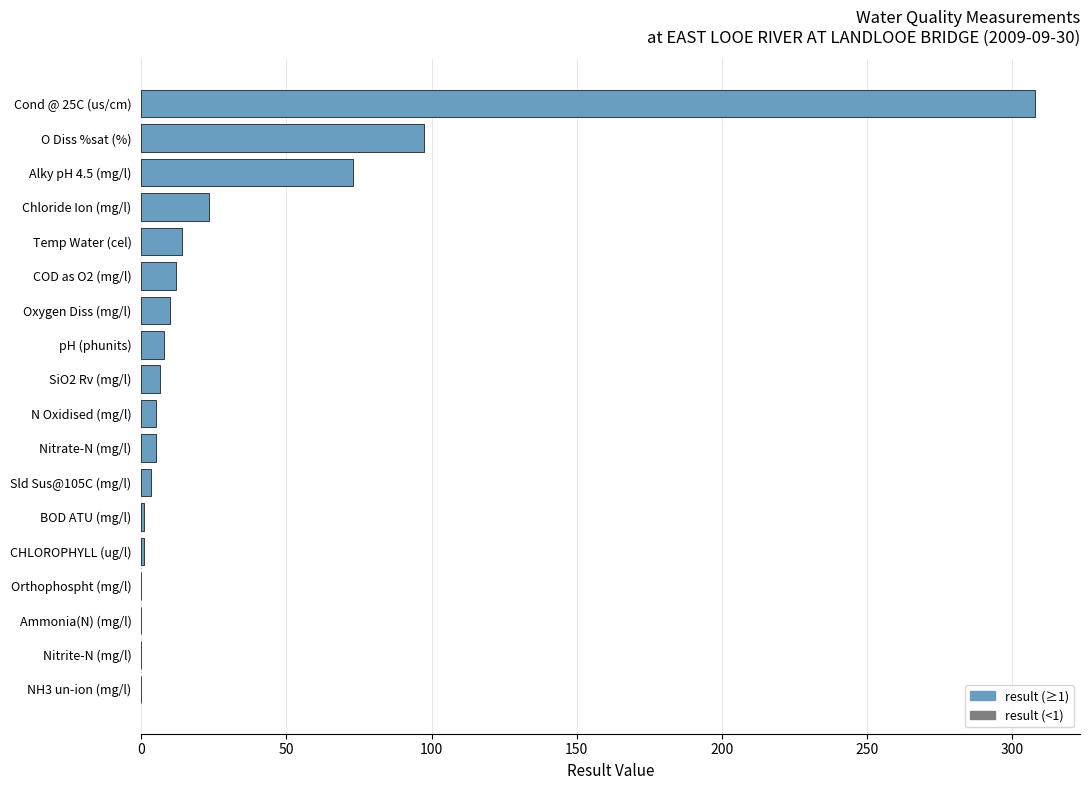

The value at Alky pH 4.5 (mg/l) is 116.4. True or false?

False